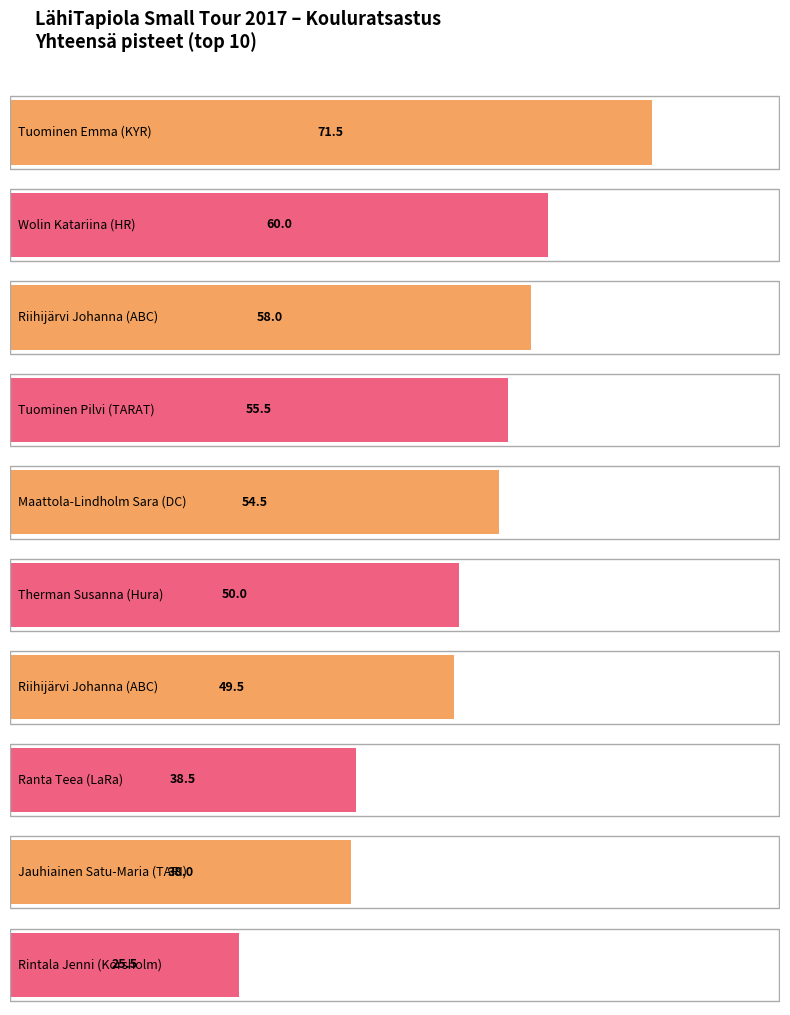

Is it true that the value at KYR is 71.5?

True